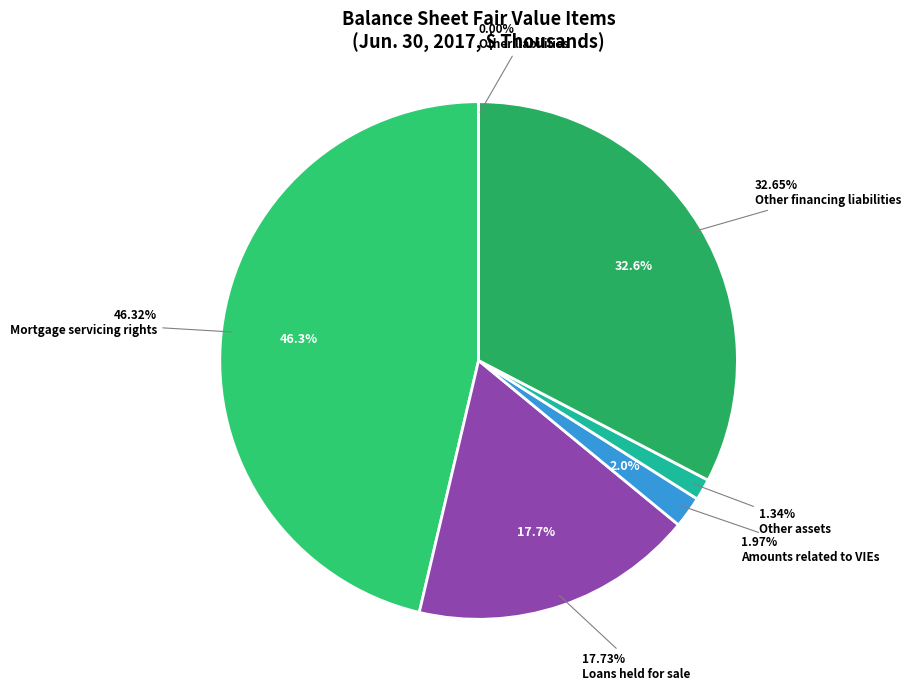

To the nearest percent, what is the difference between the largest and smallest slice percentages?

46%